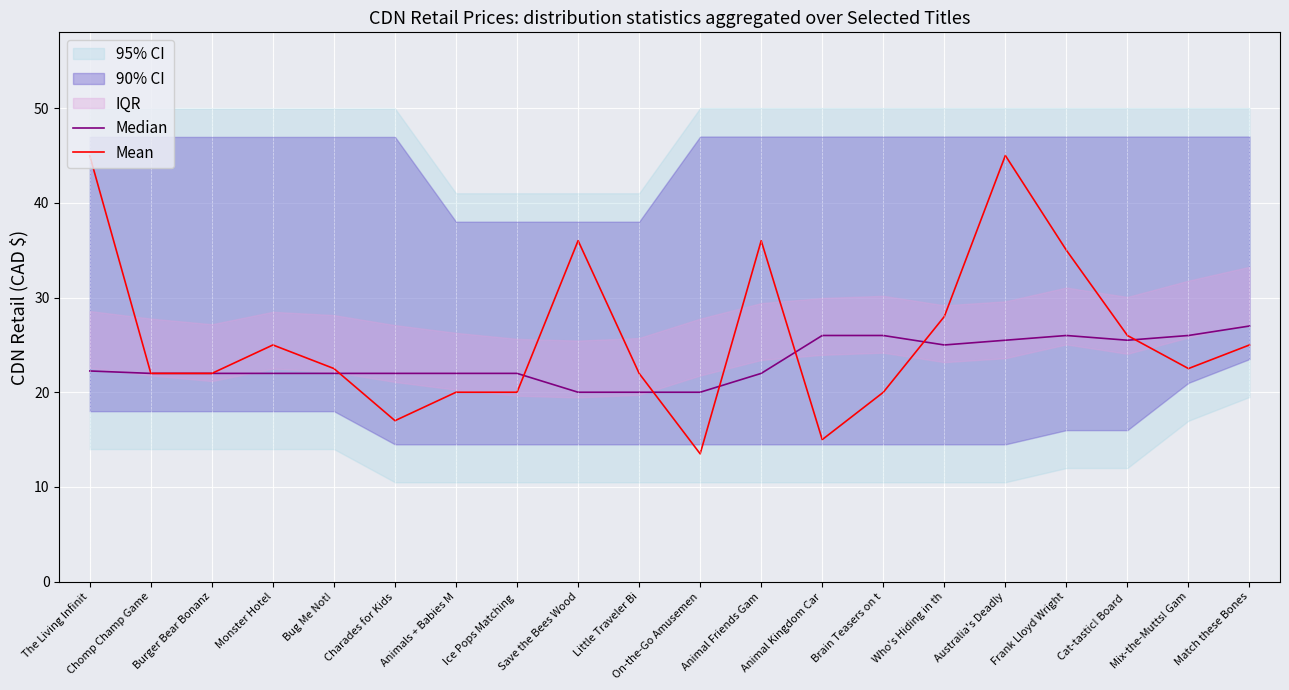

Where does the Median series first go above 21?

The Living Infinit